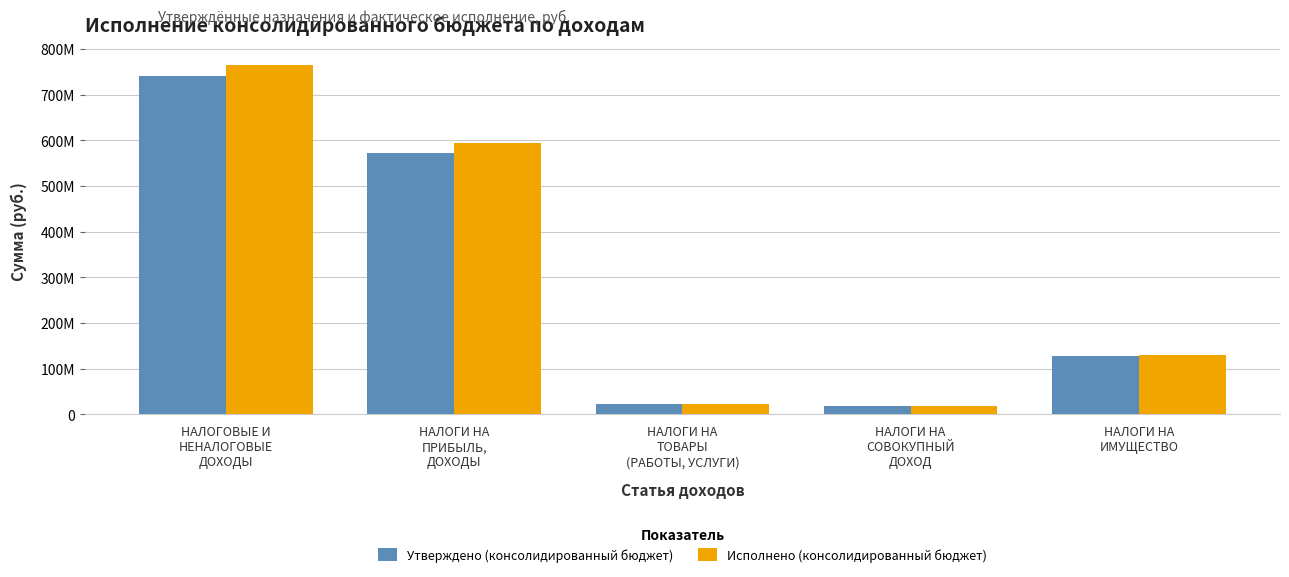

True or false: Исполнено (консолидированный бюджет) has a value of 317580681.2 at НАЛОГИ НА
ПРИБЫЛЬ,
ДОХОДЫ.

False